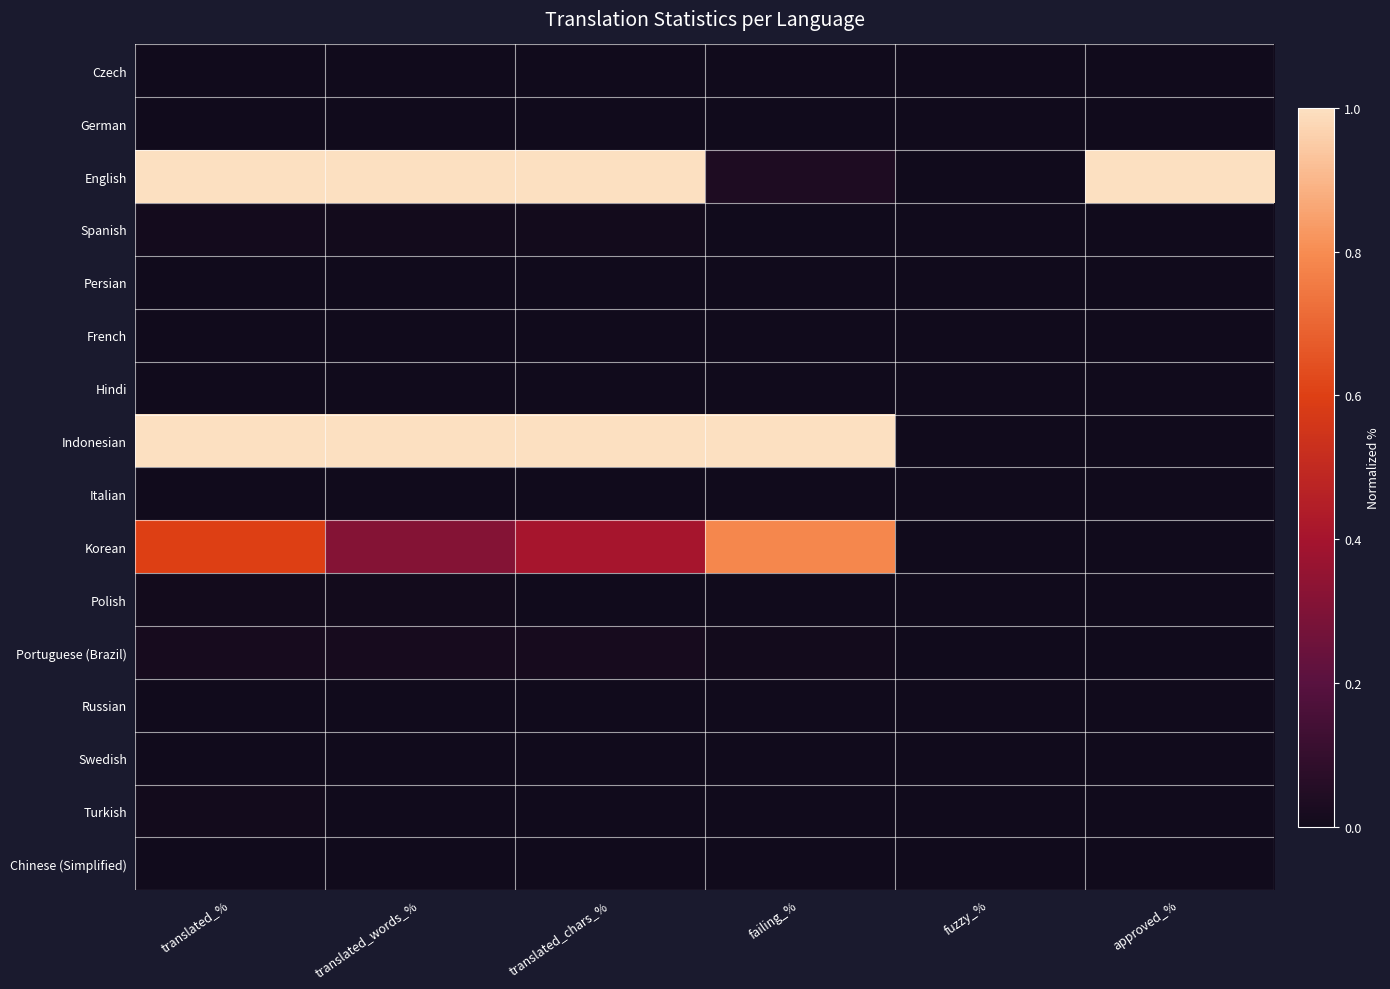

At translated_chars_%, list the series in order from largest to smallest.

English, Indonesian, Korean, Portuguese (Brazil), Spanish, Polish, French, Swedish, Turkish, Chinese (Simplified), Czech, German, Persian, Hindi, Italian, Russian